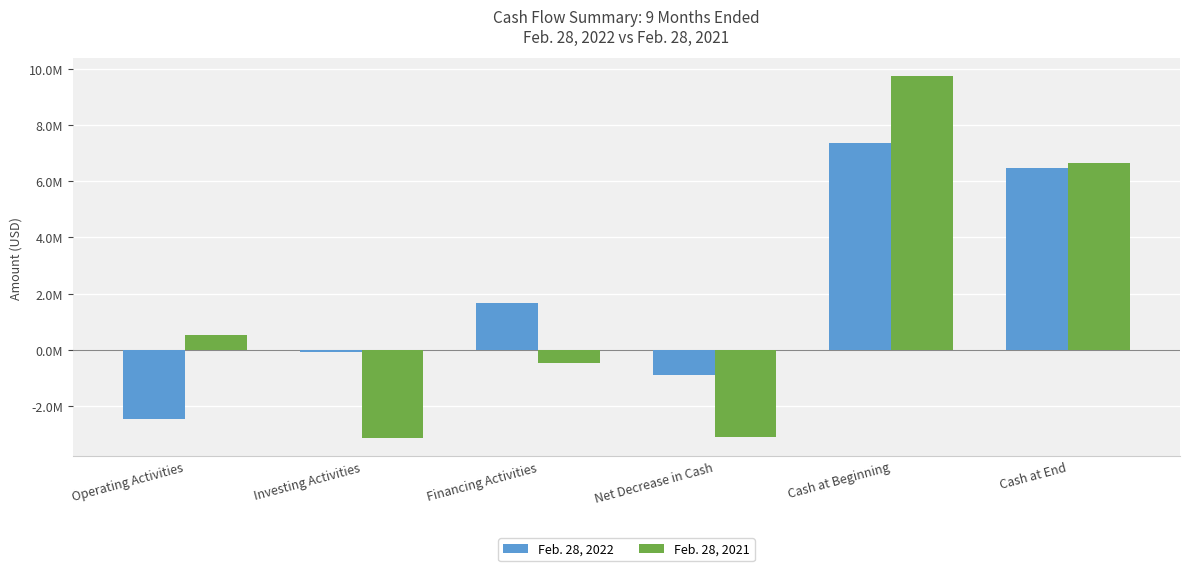

Which category has the lowest value in the Feb. 28, 2021 series?

Investing Activities